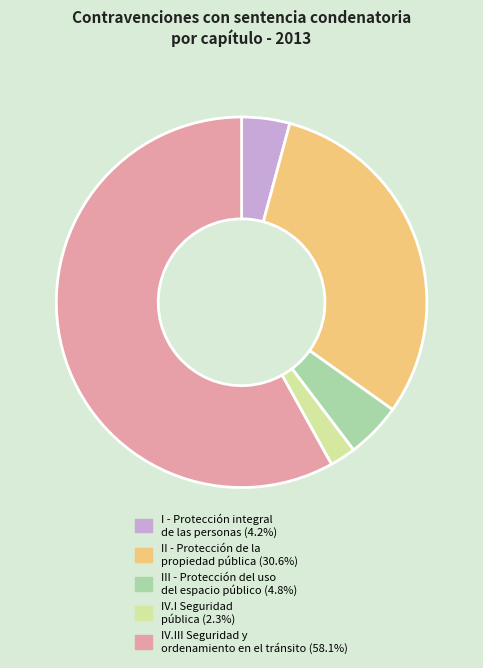

Approximately how many times larger is the value at II - Protección de la propiedad pública (30.6%) compared to IV.III Seguridad y ordenamiento en el tránsito (58.1%)?

0.5